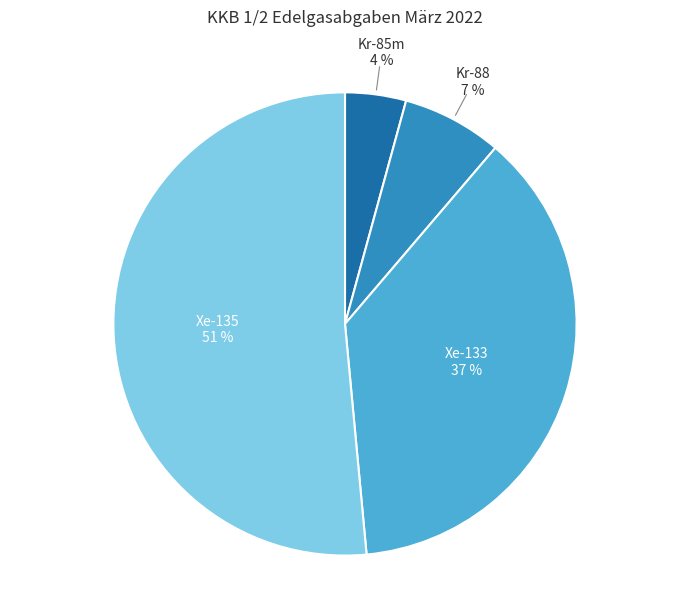

Count the number of slices in the pie.

4